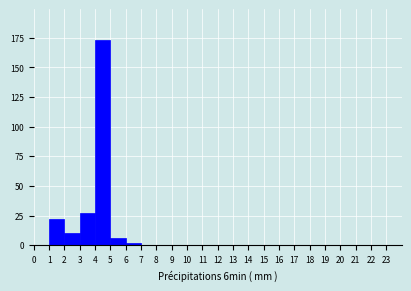

What is the height of the bar covering 3 to 4 on the x-axis? The values are not printed on the chart, so give them approximately, as read against the axis.

25